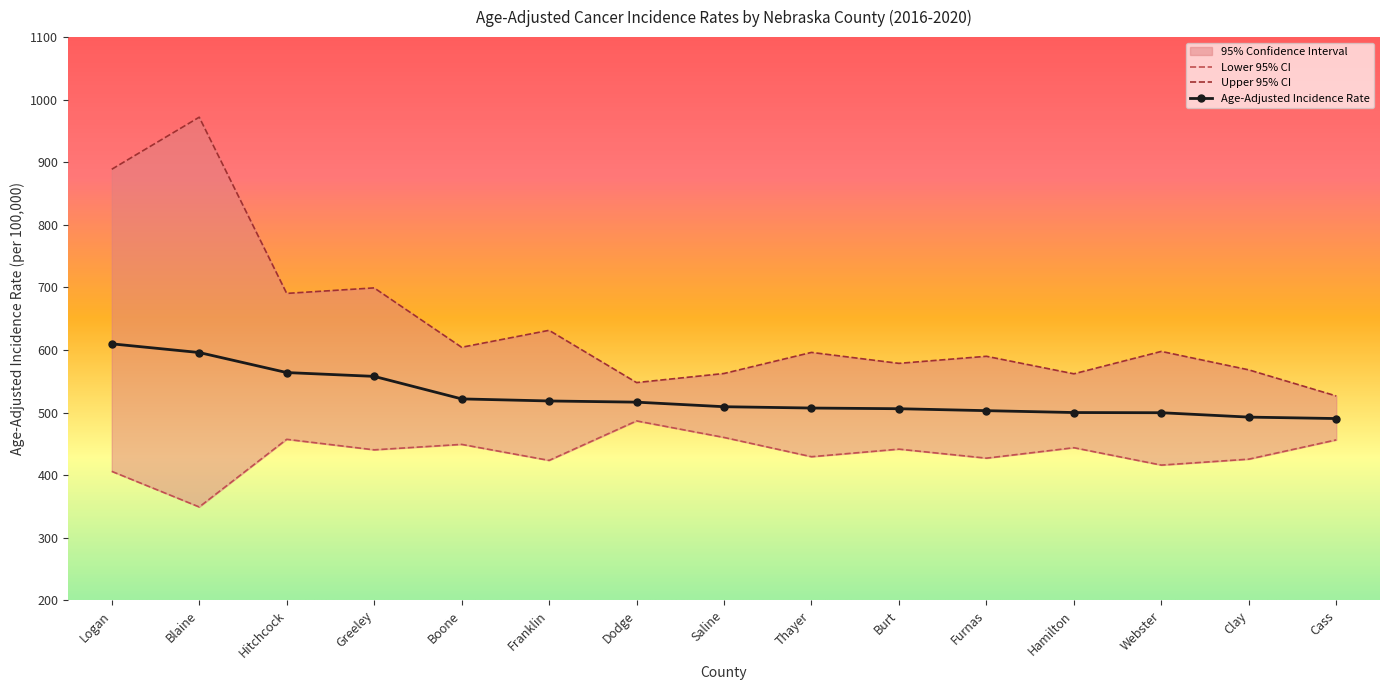

The Upper 95% CI series shows 589.9 at Furnas. True or false?

True